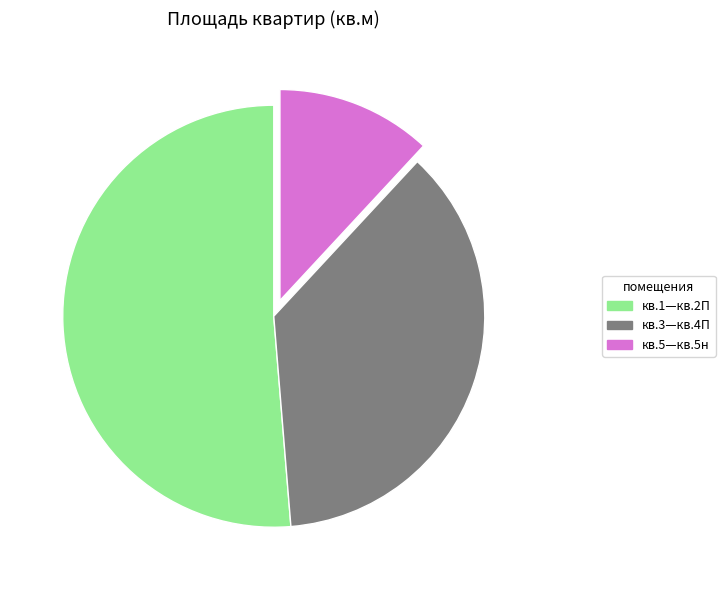

Count the number of slices in the pie.

3